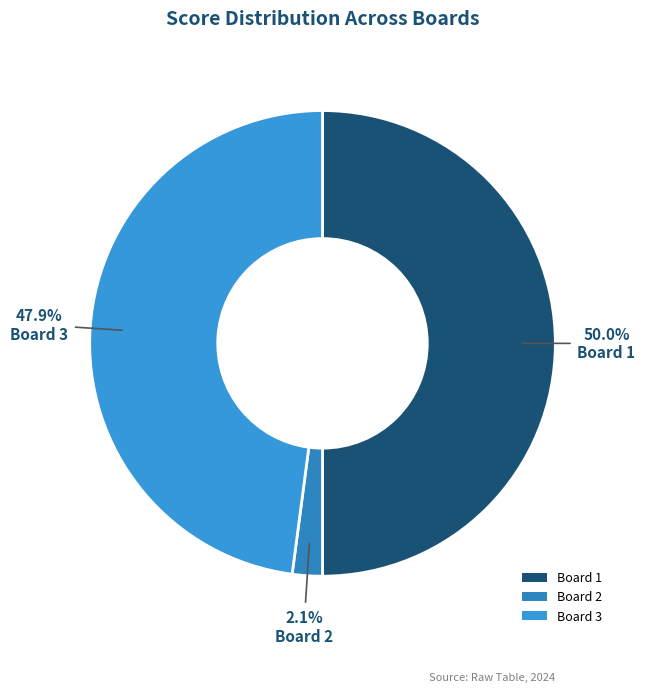

Which category has the smallest portion of the pie?

Board 2